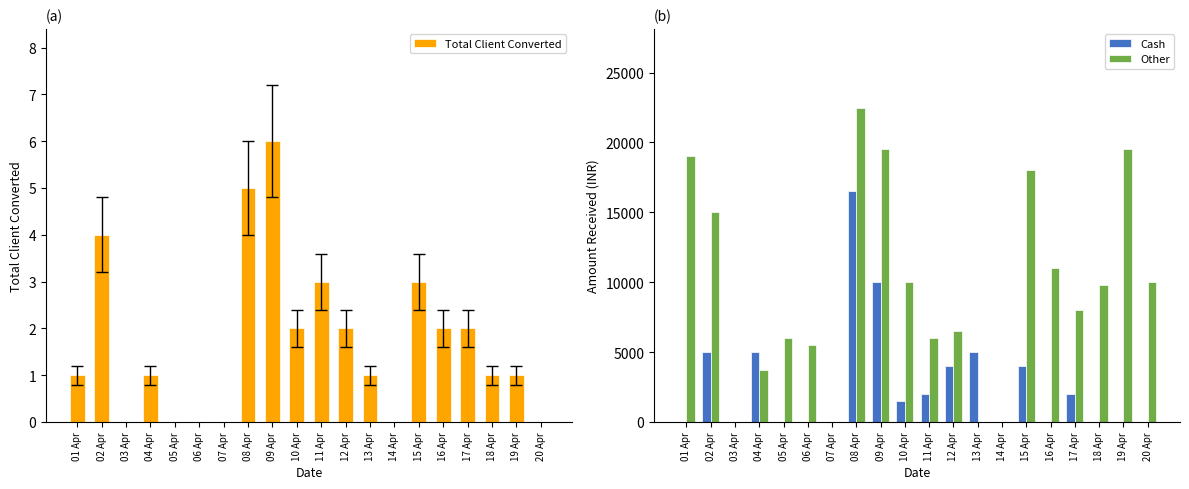

Reading right to left, extract all data points from this chart.

Total Client Converted: 0	1	1	2	2	3	0	1	2	3	2	6	5	0	0	0	1	0	4	1
Cash: 0	0	0	2000	0	4000	0	5000	4000	2000	1500	10000	16500	0	0	0	5000	0	5000	0
Other: 10000	19500	9800	8000	11000	18000	0	0	6500	6000	10000	19500	22500	0	5500	6000	3700	0	15000	19000